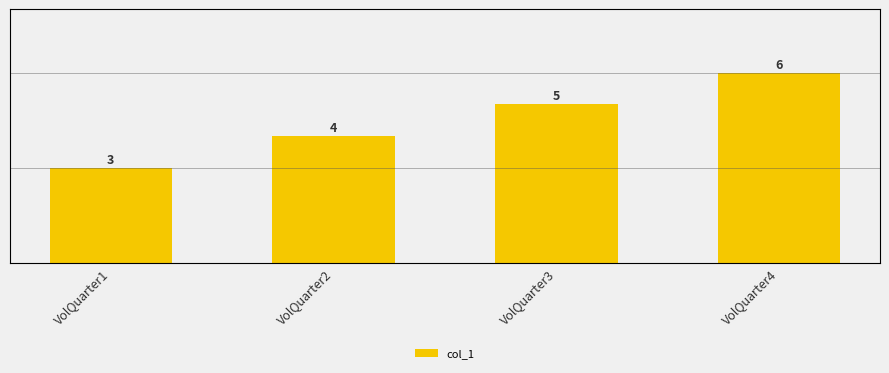

Approximately how many times larger is the value at VolQuarter4 compared to VolQuarter2?

1.5